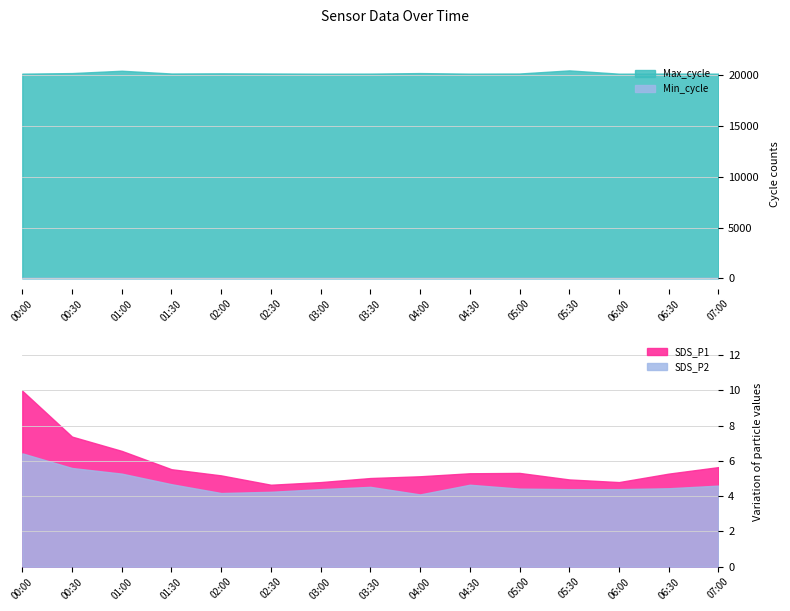

True or false: SDS_P1 has more than 1 points higher than both neighbors.

False